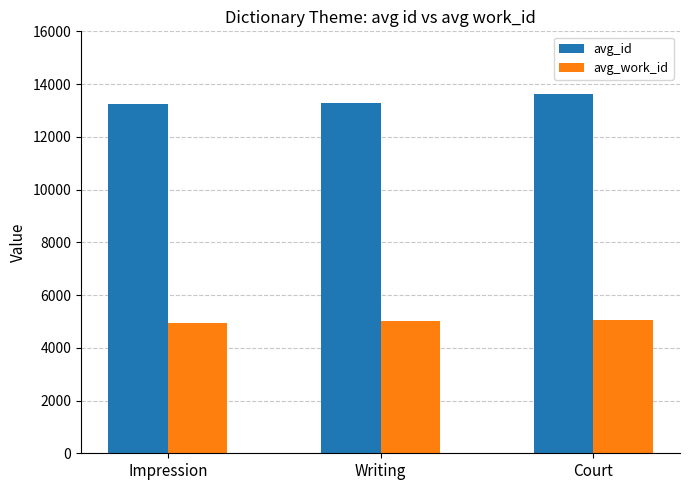

How many avg_work_id values are between 4924 and 5070?

3